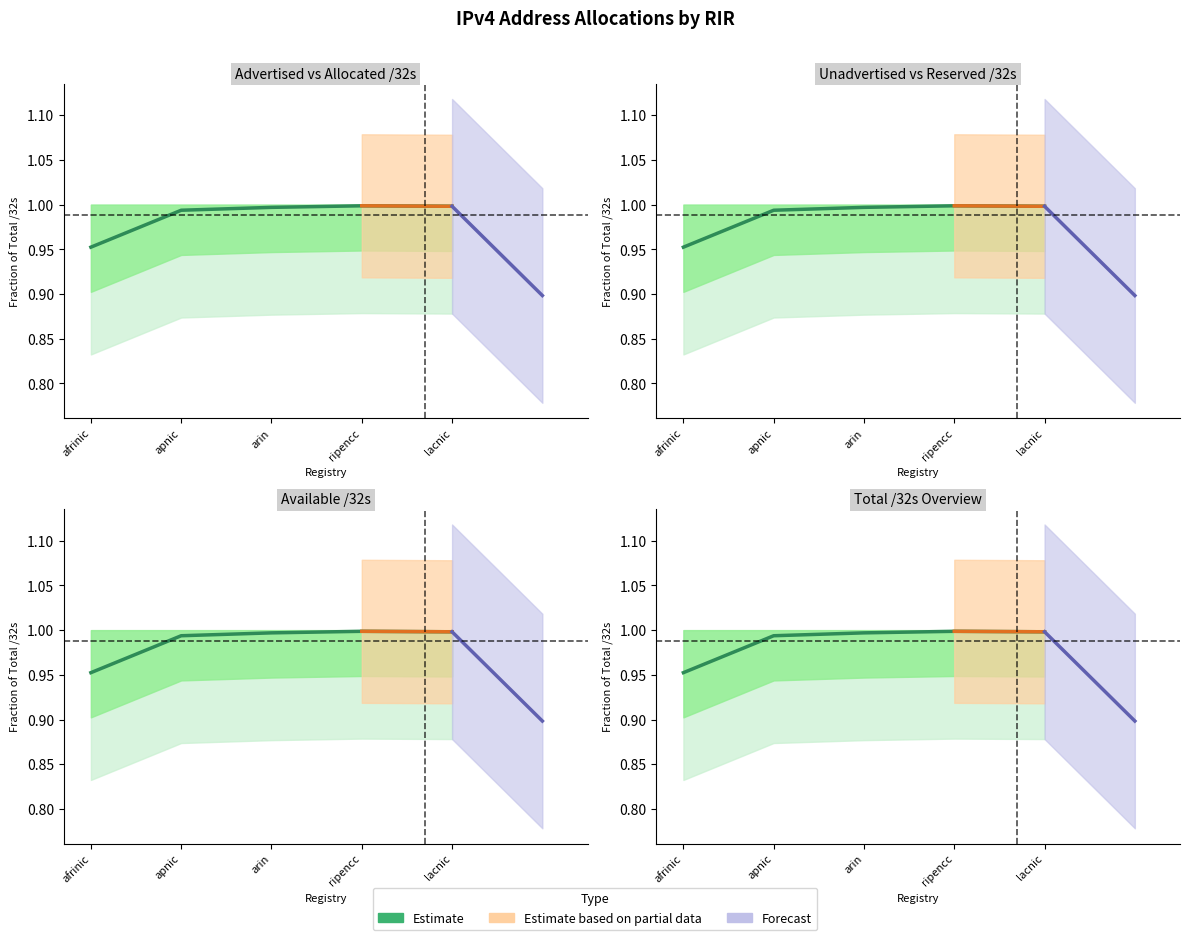

Reading left to right, list all the values displayed in this chart.

afrinic=1.0	apnic=1.0	arin=1.0	ripencc=1.0	lacnic=1.0